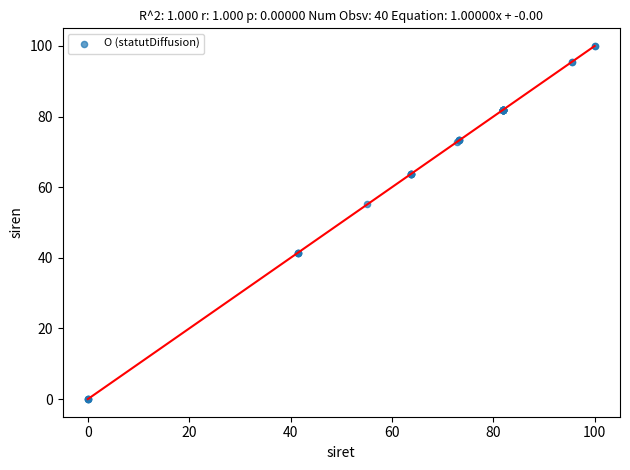

What Y value in the scatter plot is closest to 50?

55.1